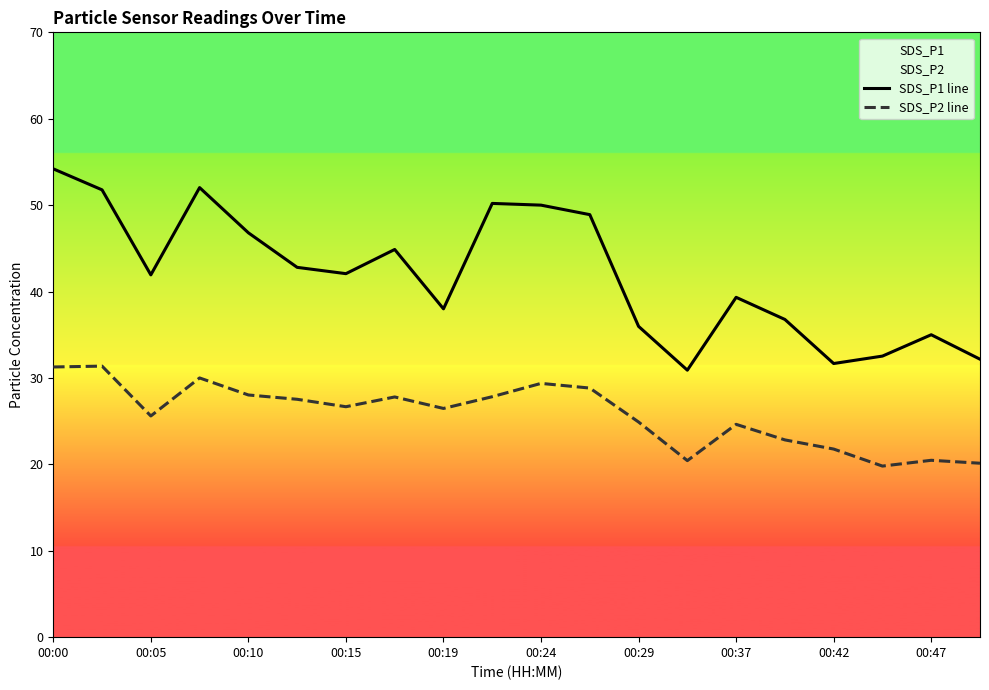

What are all the series names shown in the legend?

SDS_P1 line, SDS_P2 line